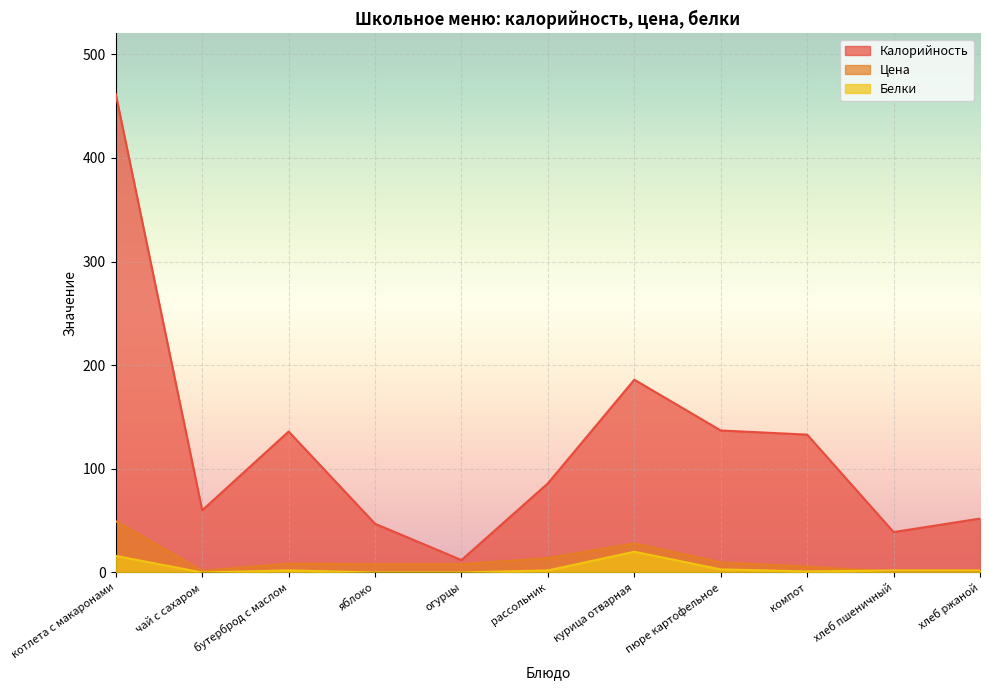

What is the maximum value for Цена?

49.5